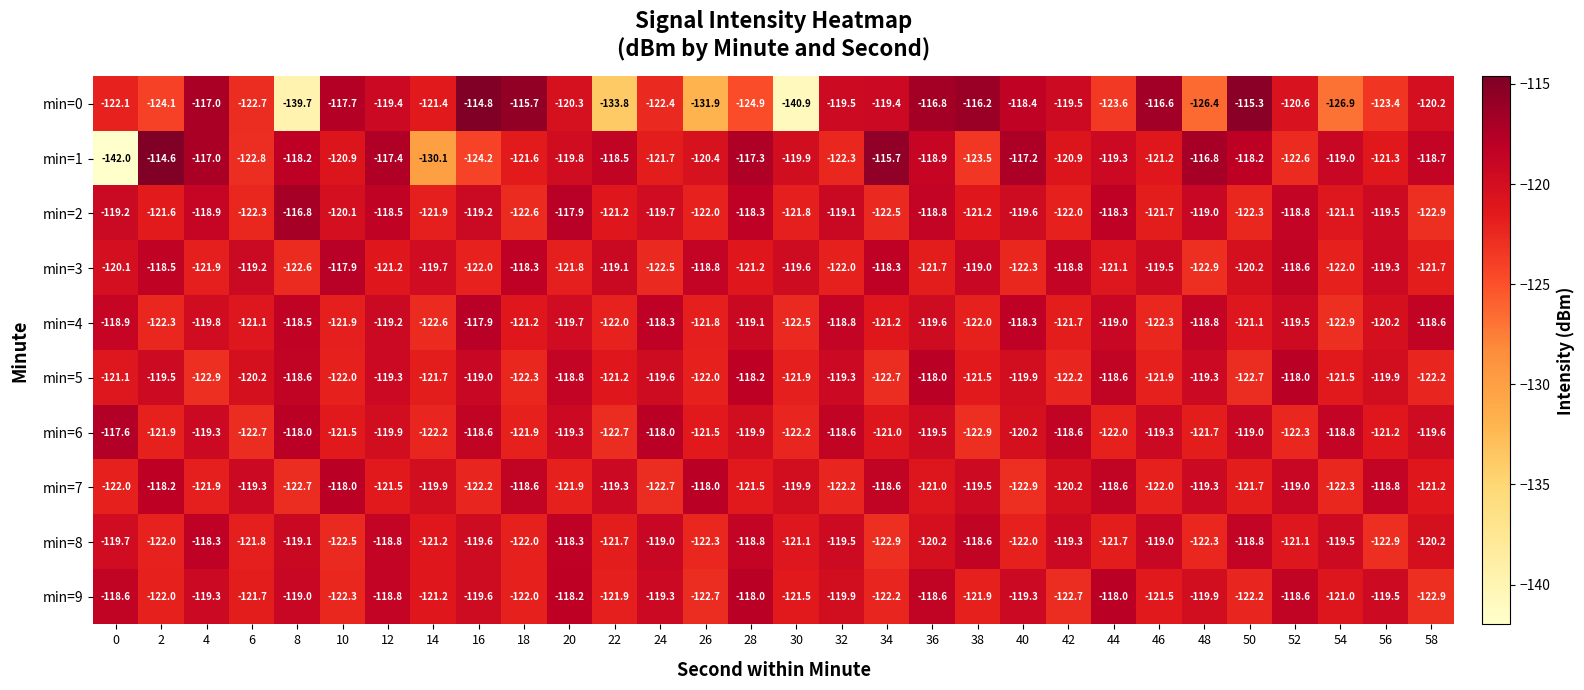

How many data points in min=6 are less than -119?

22